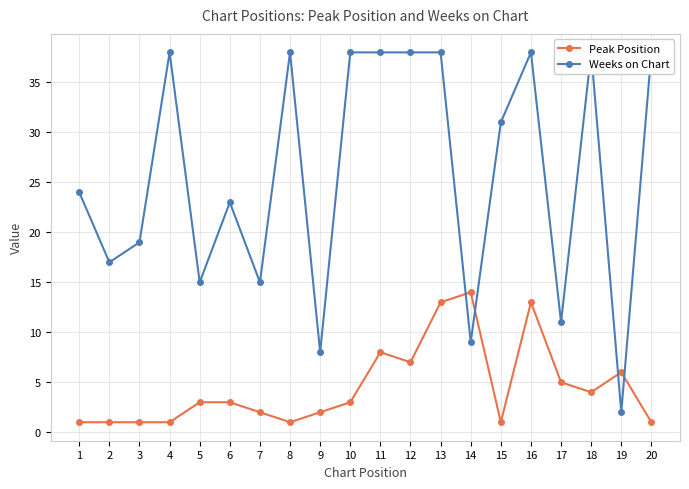

At which label is Peak Position closest to 7?

12